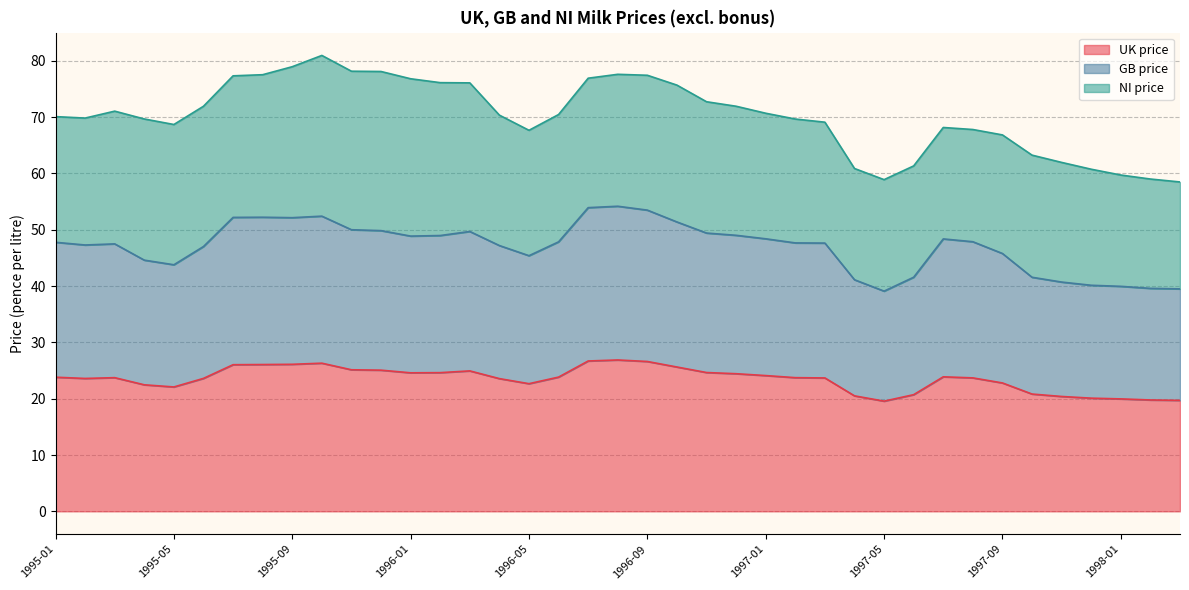

What is the sum of all UK price values?

916.4